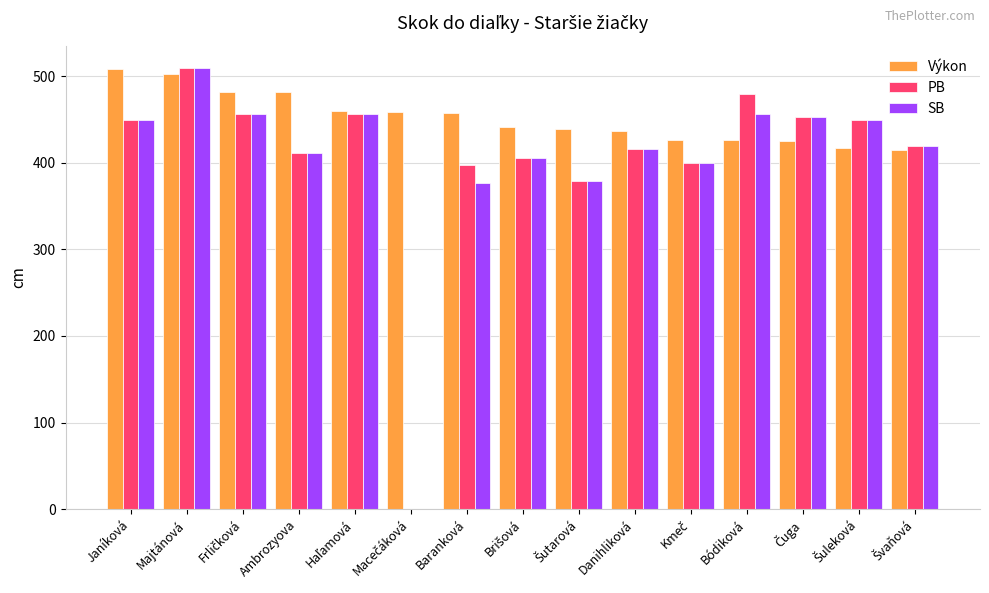

What is the greatest value displayed?

510